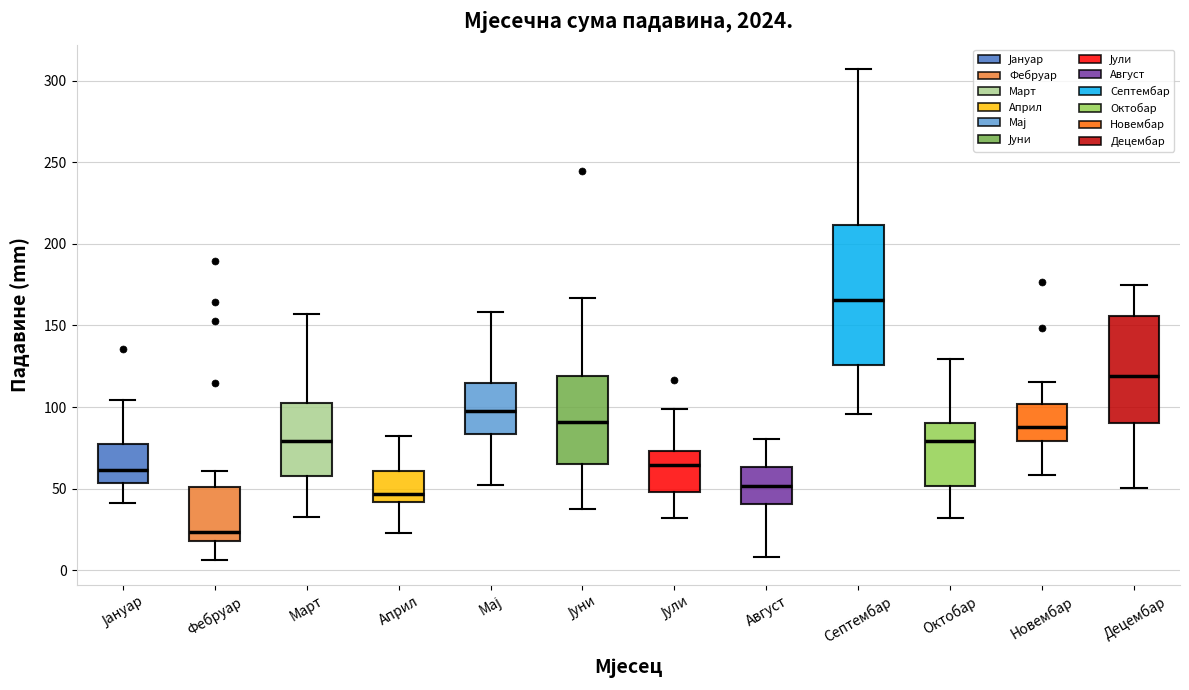

Where is the lower edge of the box for Август on the y-axis? The values are not printed on the chart, so give them approximately, as read against the axis.

40